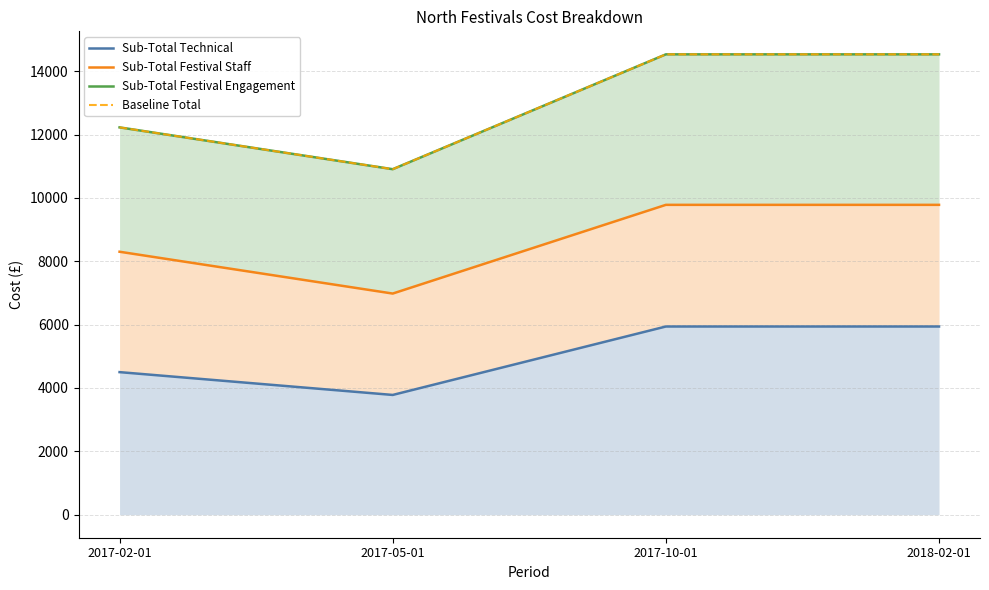

What is the total value across all series at 2017-05-01?

32570